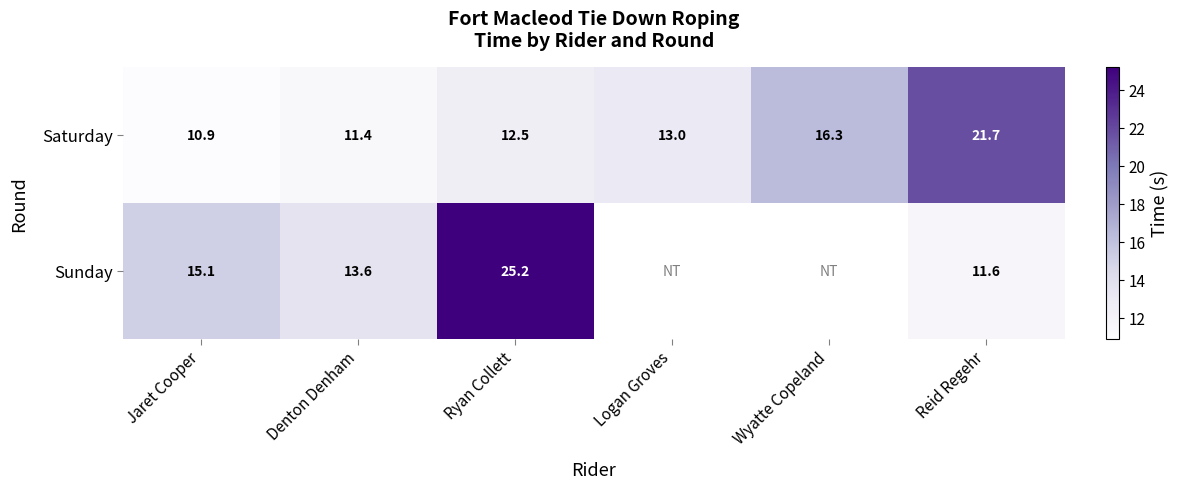

At Jaret Cooper, list the series in order from smallest to largest.

Saturday, Sunday